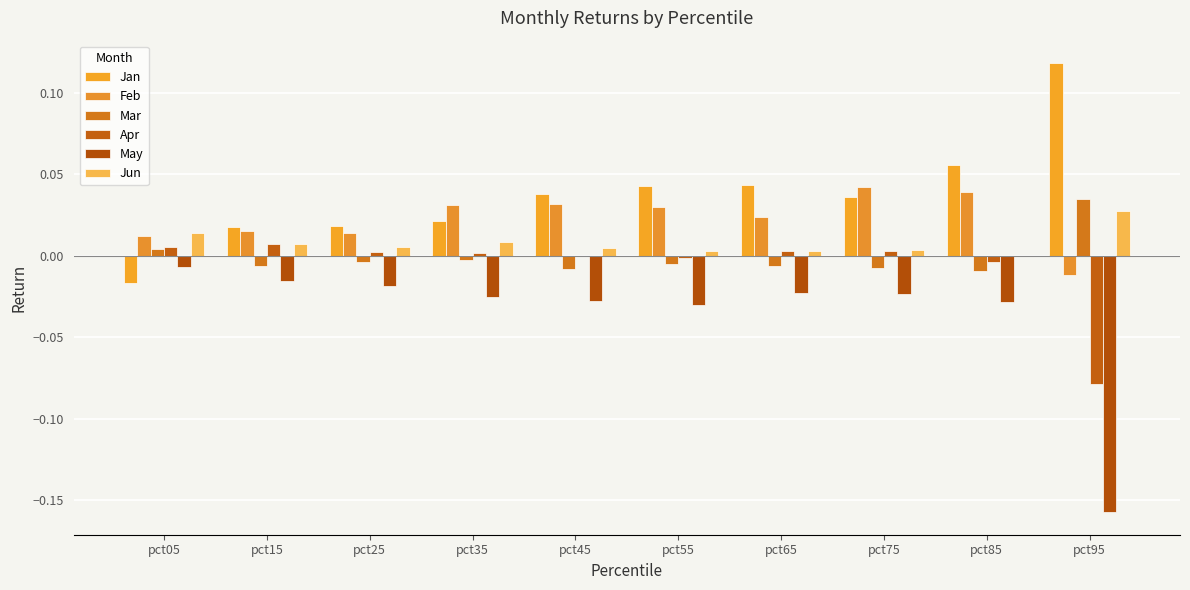

Which series has the largest total across all categories?

Jan